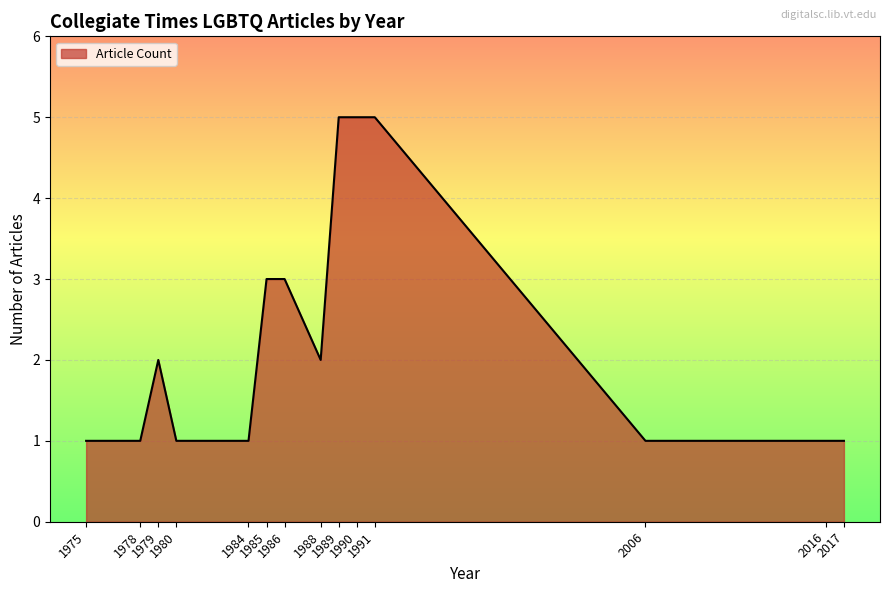

The chart shows a value of 1 at 1978. True or false?

True